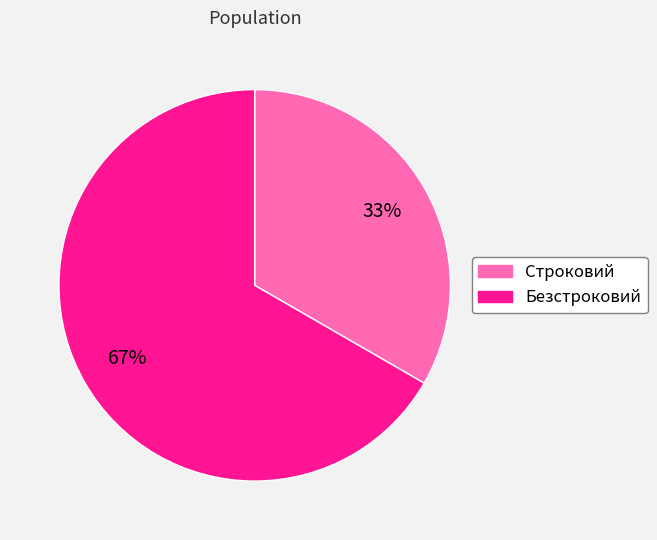

The Строковий slice represents 33% of the pie. True or false?

True